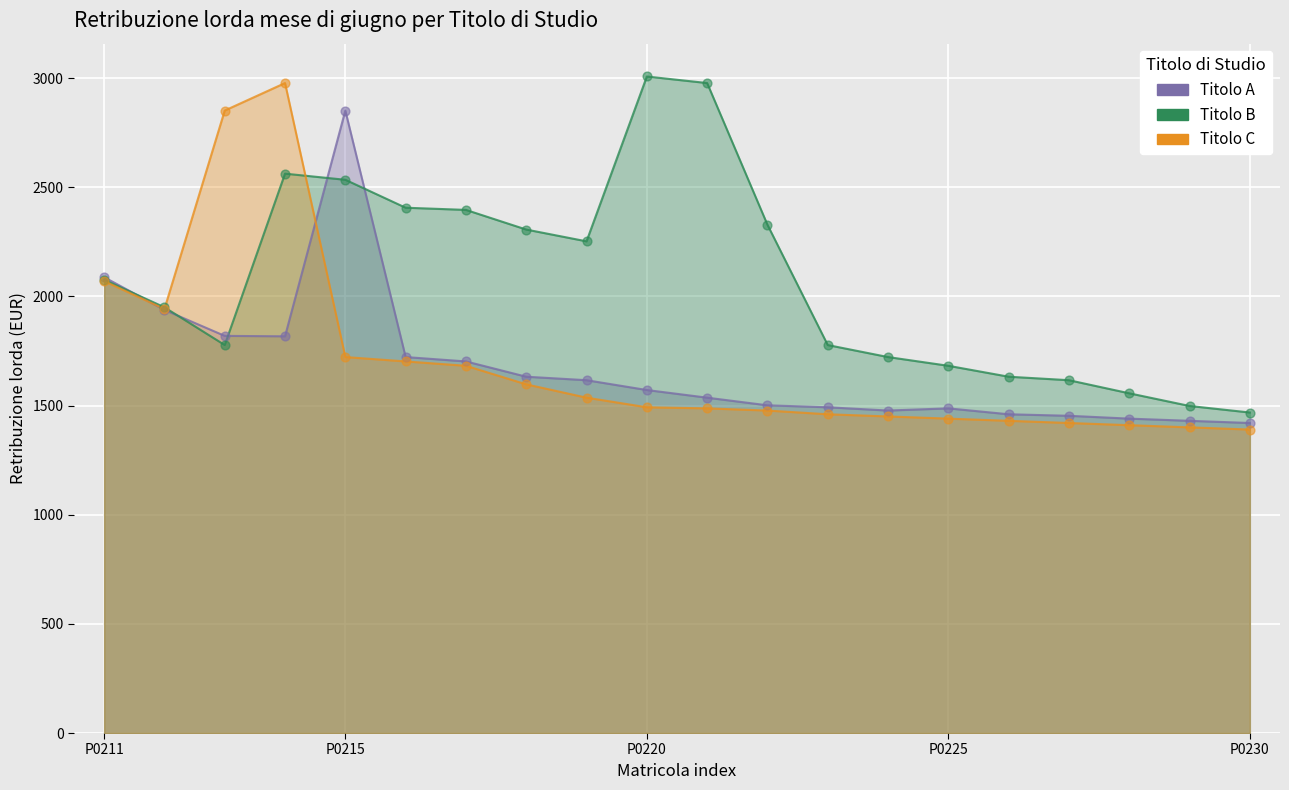

Across all series, what Y value is closest to 2198?

2252